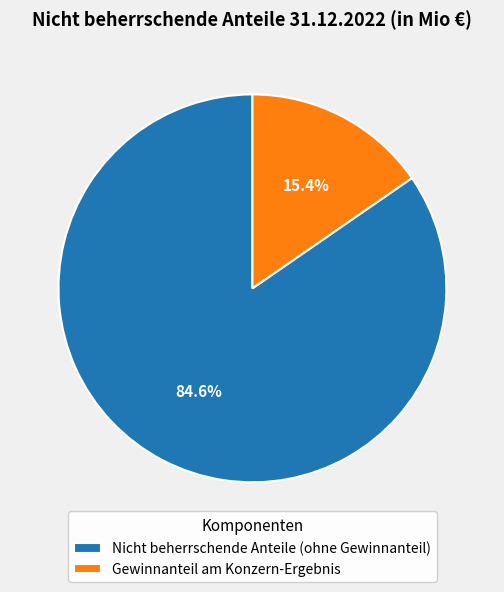

To the nearest percent, what percentage of the pie is Gewinnanteil am Konzern-Ergebnis?

15%